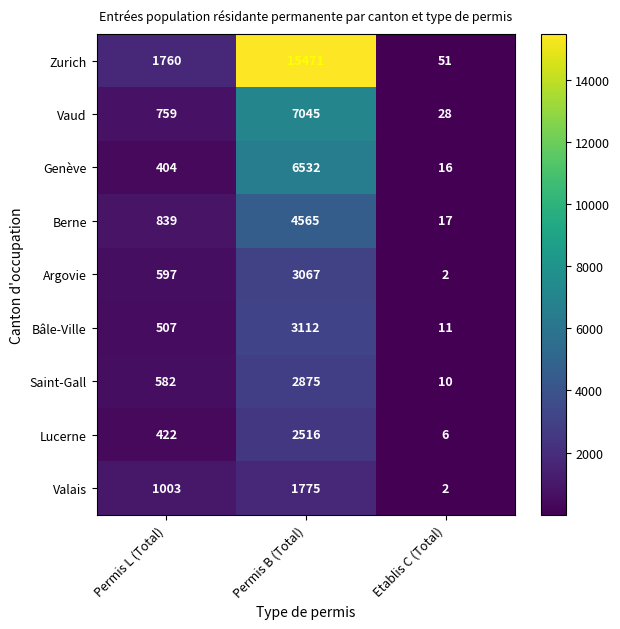

At which category is the sum across all series the highest?

Permis B (Total)